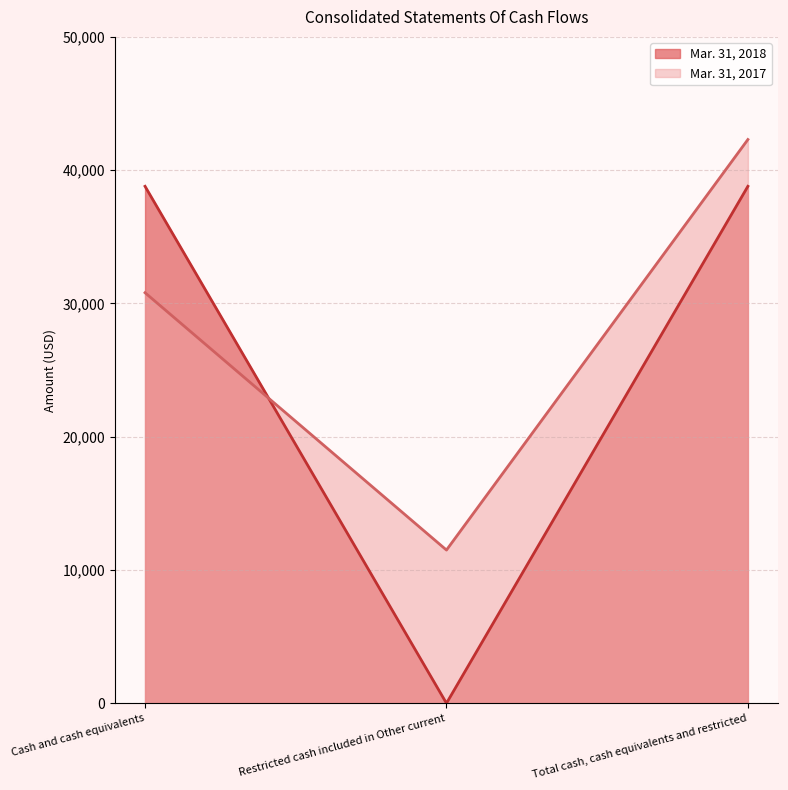

The Mar. 31, 2018 series shows 18596 at Cash and cash equivalents. True or false?

False